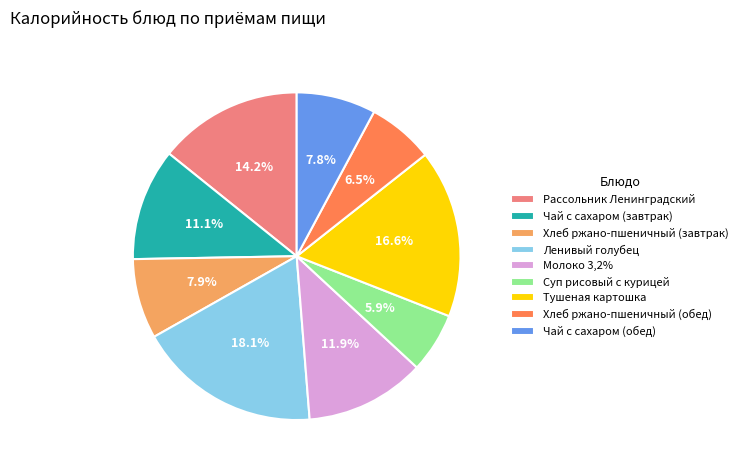

How many segments does this pie chart have?

9